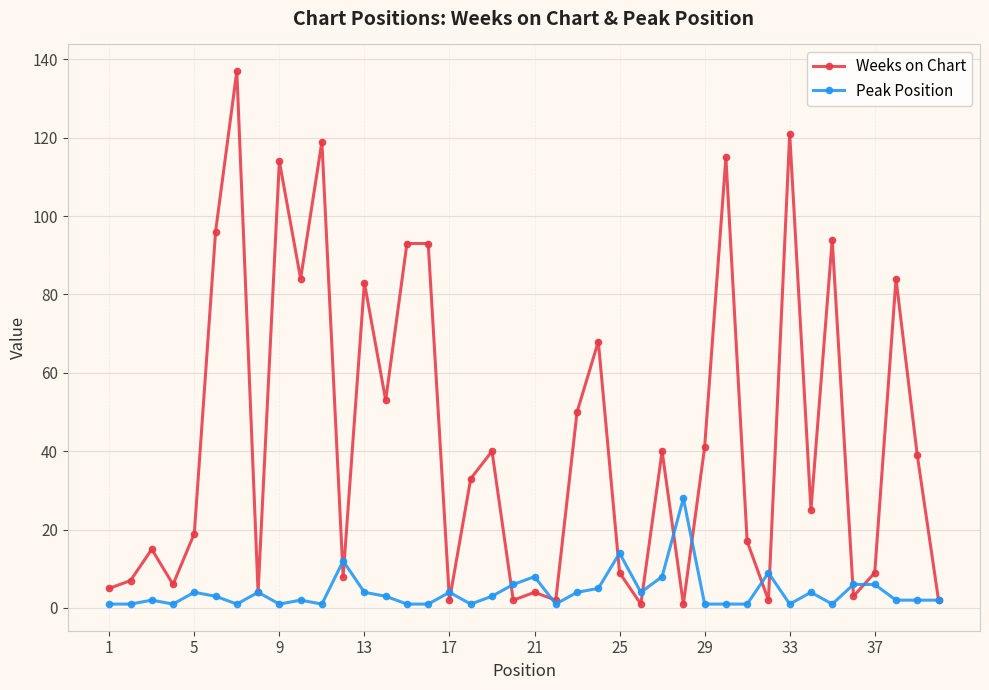

True or false: Peak Position has more than 2 interior local peaks.

True